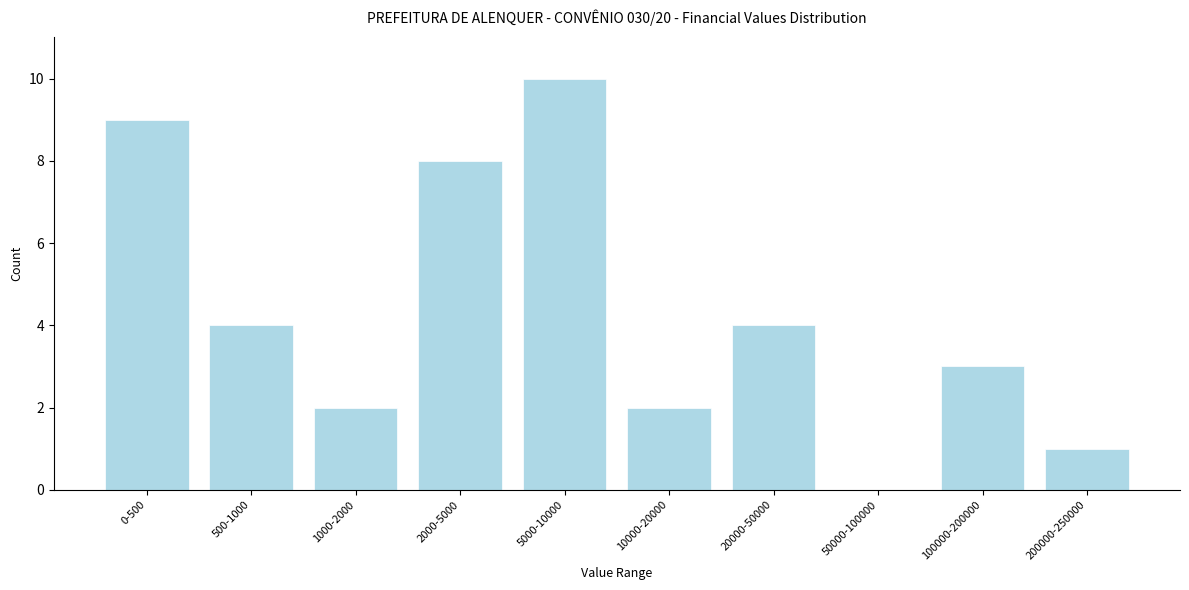

Reading left to right, what are all the values shown in this chart?

0-500=9	500-1000=4	1000-2000=2	2000-5000=8	5000-10000=10	10000-20000=2	20000-50000=4	50000-100000=0	100000-200000=3	200000-250000=1